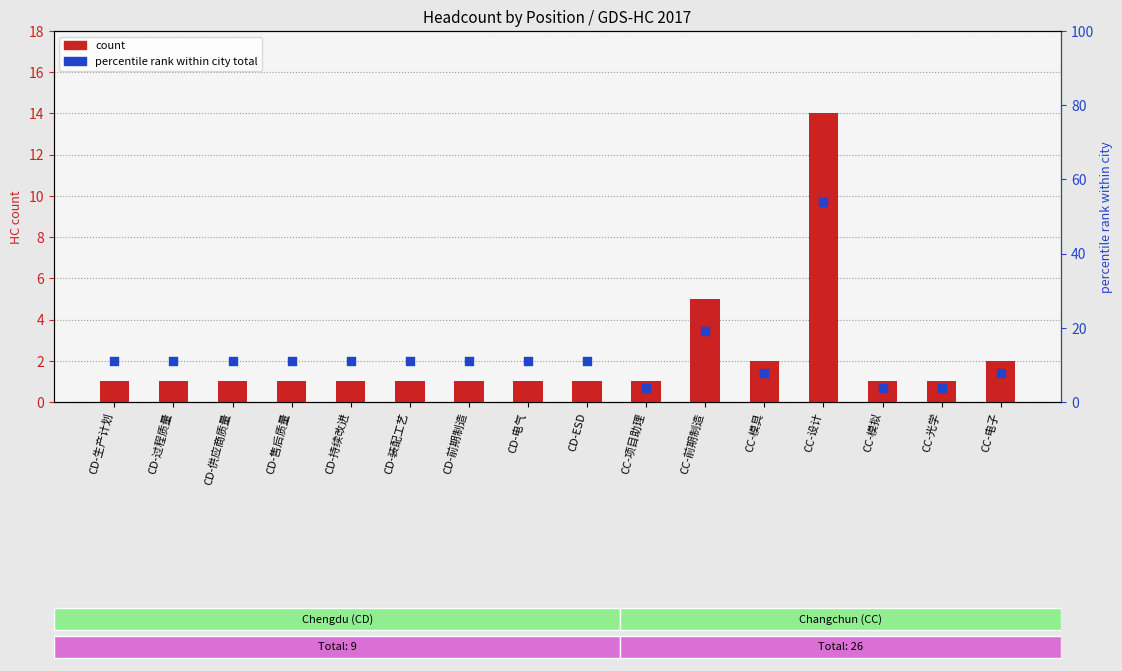

Which series has the widest spread of Y values?

pct within city total